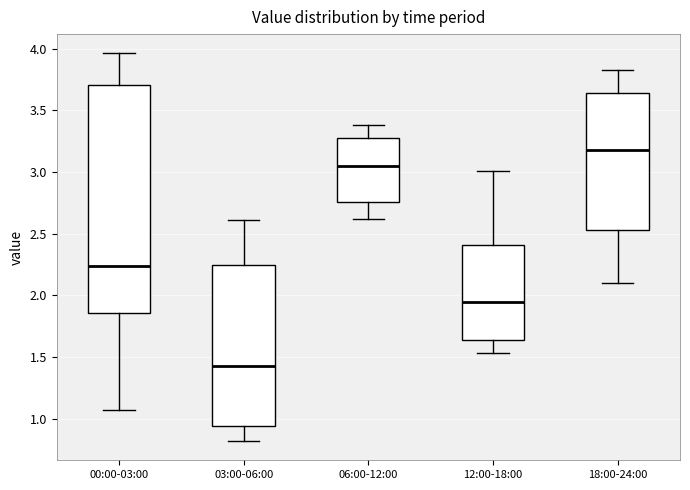

Where does the upper whisker of the box for 00:00-03:00 end on the y-axis? The values are not printed on the chart, so give them approximately, as read against the axis.

3.95